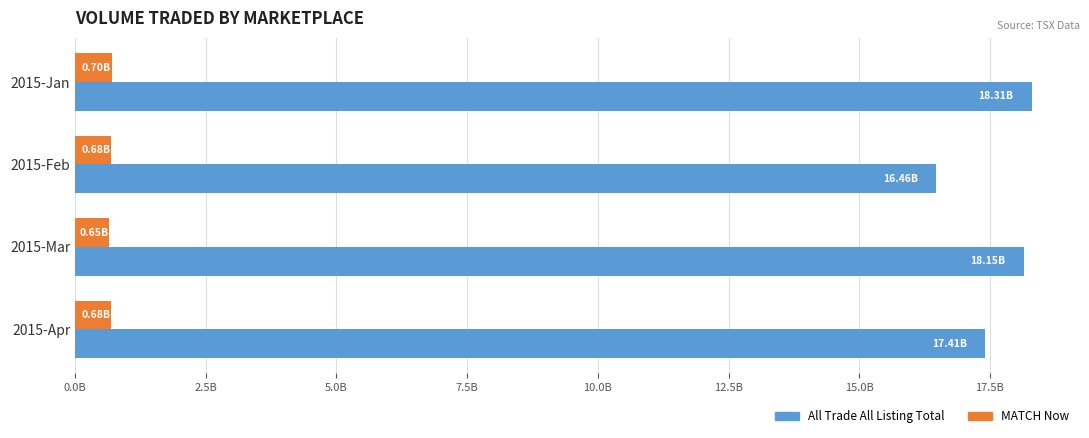

Count the number of categories in the chart.

4